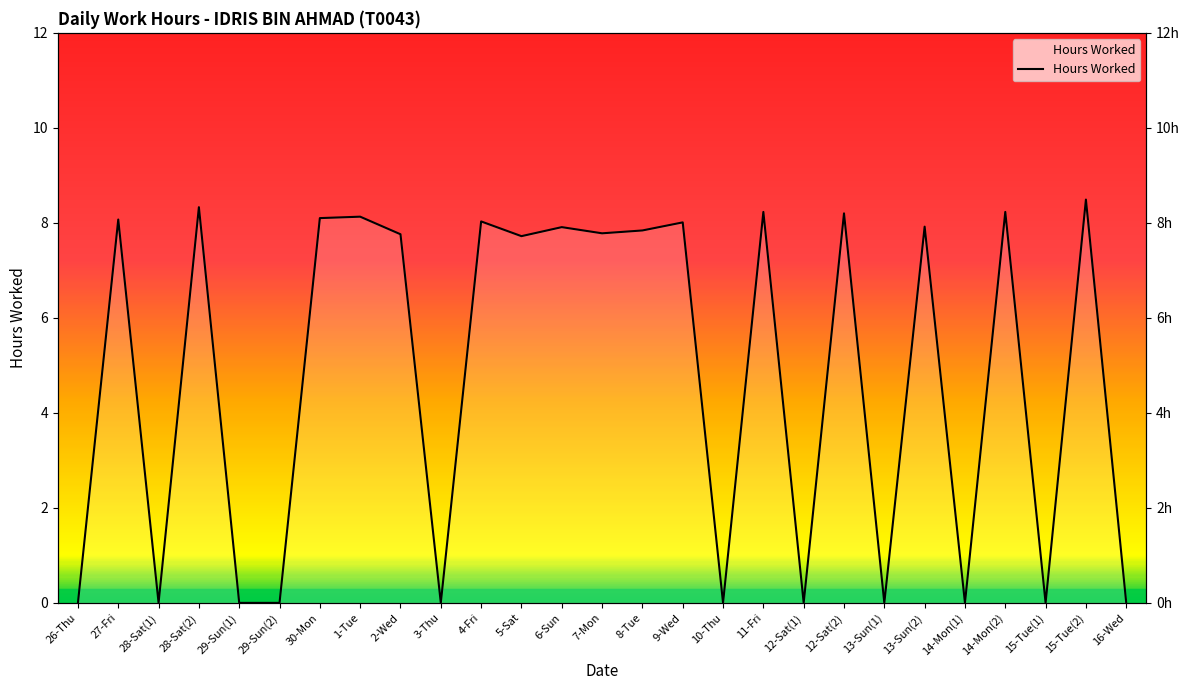

Read the value at 8-Tue.

7.8